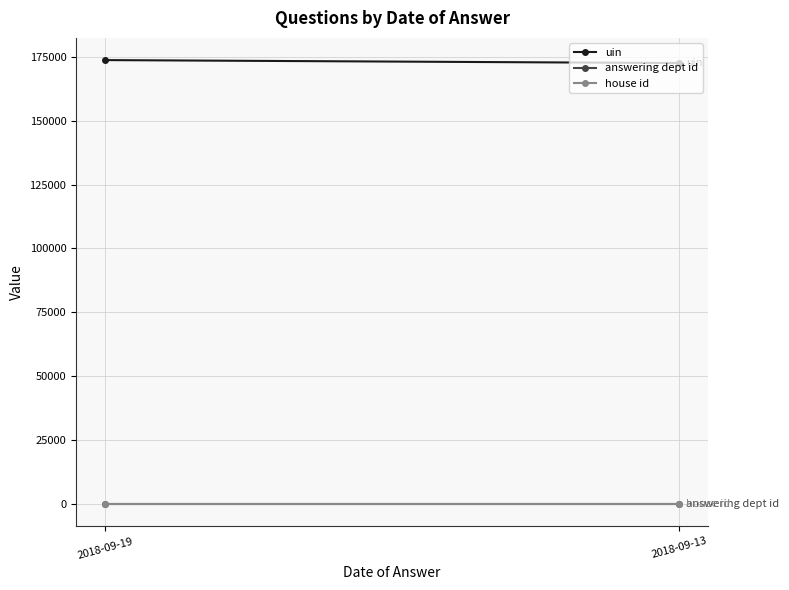

What is the approximate value of answering dept id at 2018-09-19?

10.0